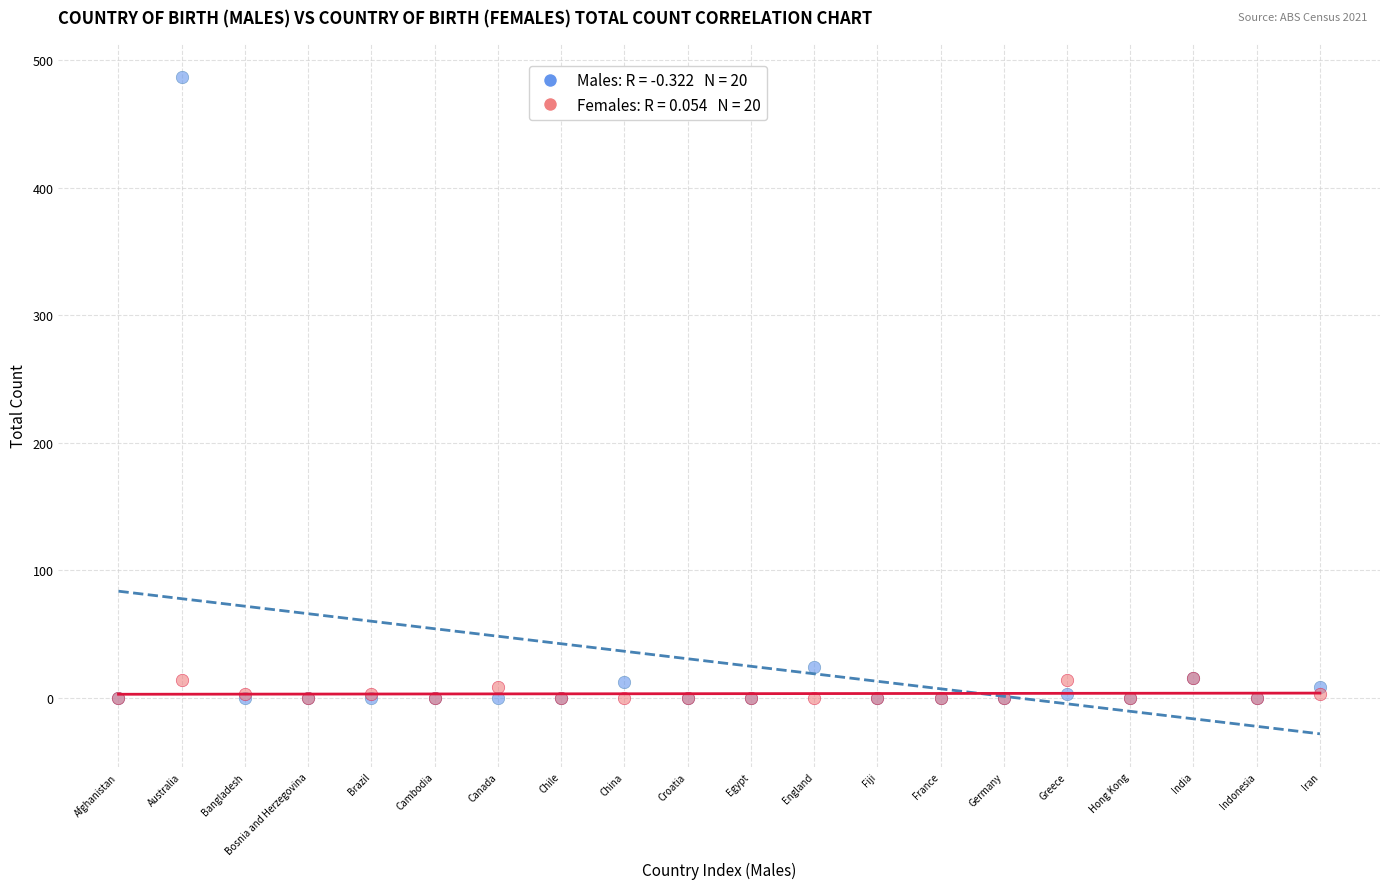

Across all series, what Y value is closest to 243?

24